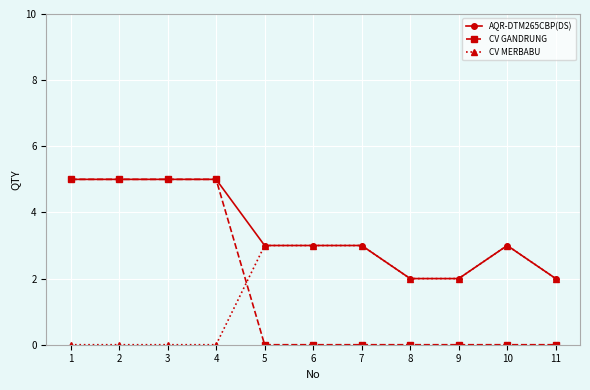

What is the approximate value of CV MERBABU at 5?

3